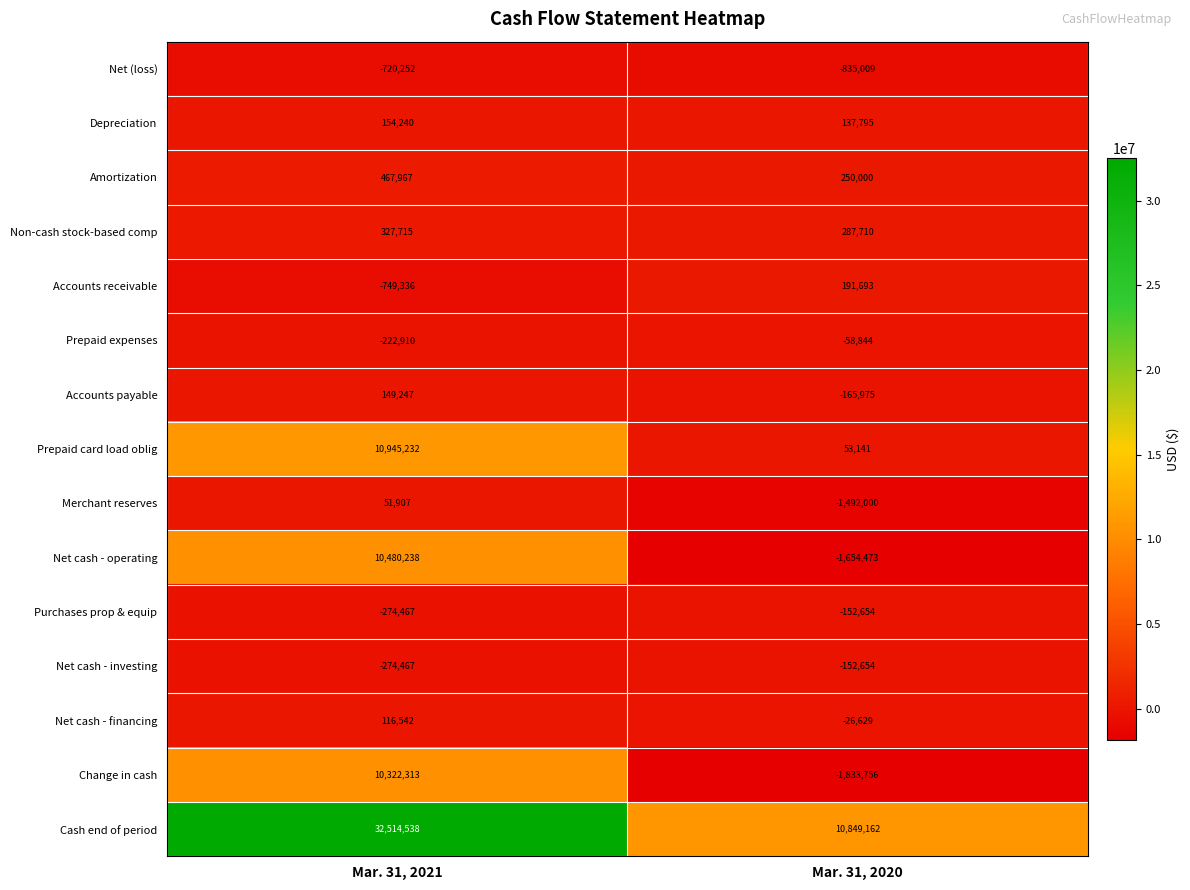

Where is Accounts payable nearest to the value -8364?

Mar. 31, 2021